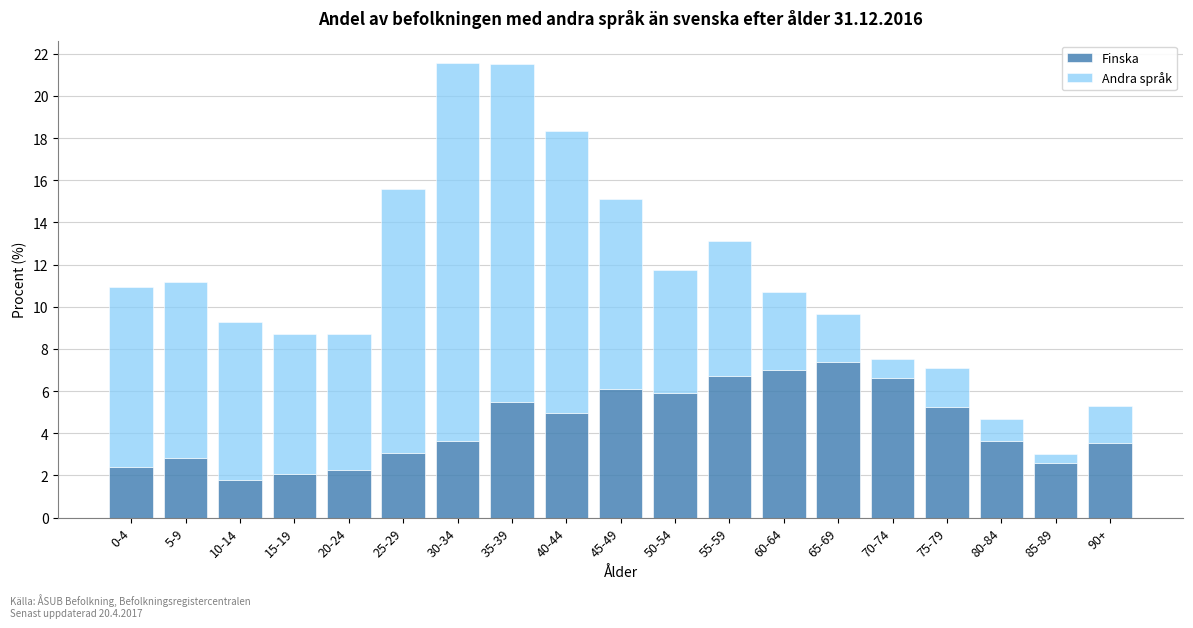

The Finska series shows 1.3 at 15-19. True or false?

False